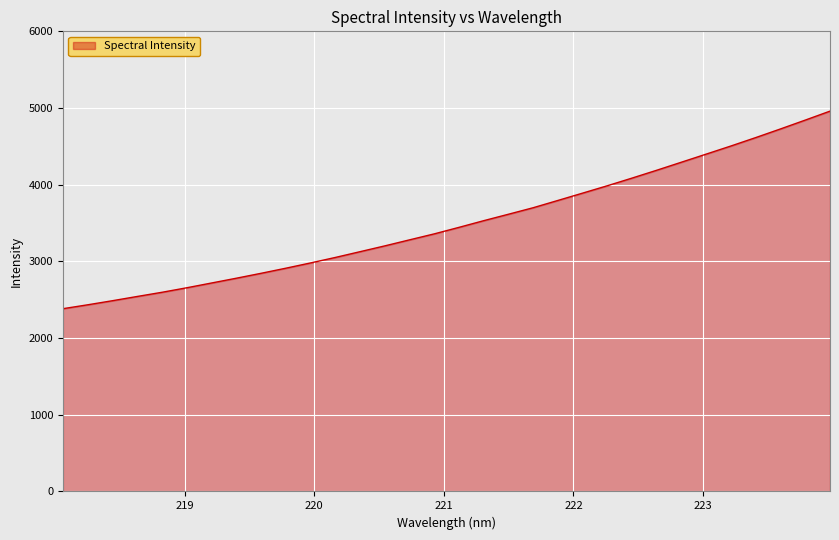

What is the difference between the maximum and minimum values?

2576.3